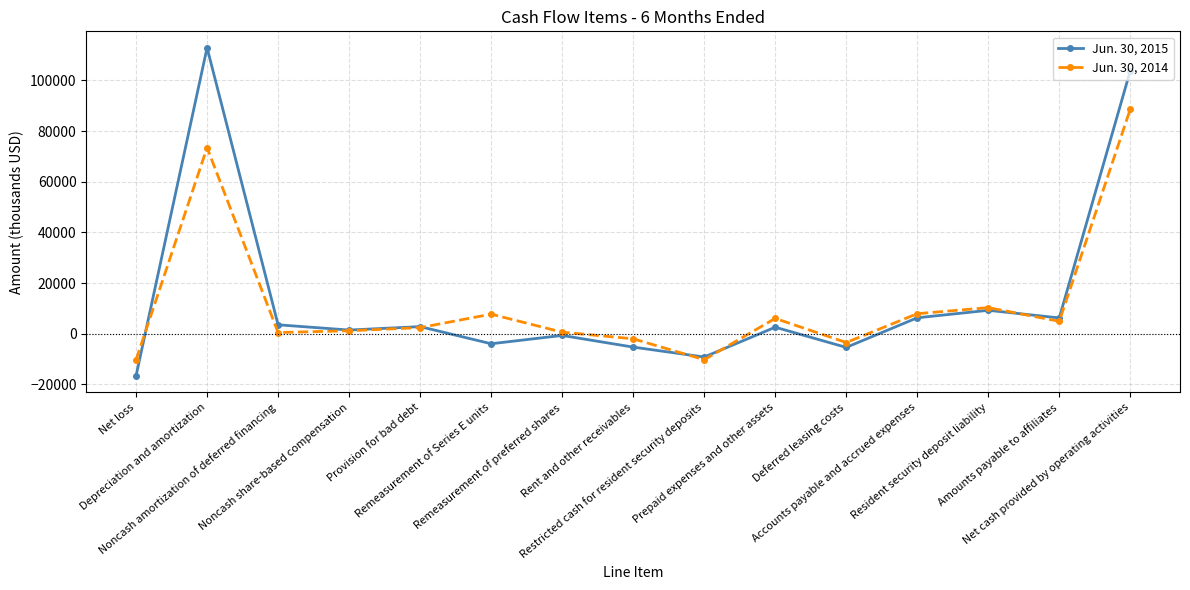

List the series in order of their peak value, lowest first.

Jun. 30, 2014, Jun. 30, 2015